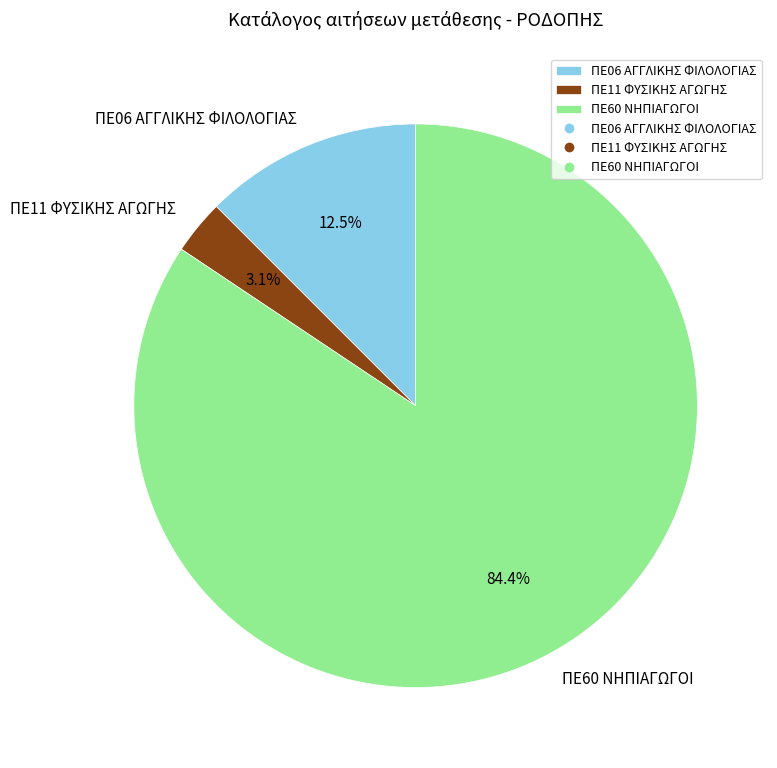

To the nearest percent, what is the difference between the largest and smallest slice percentages?

81%